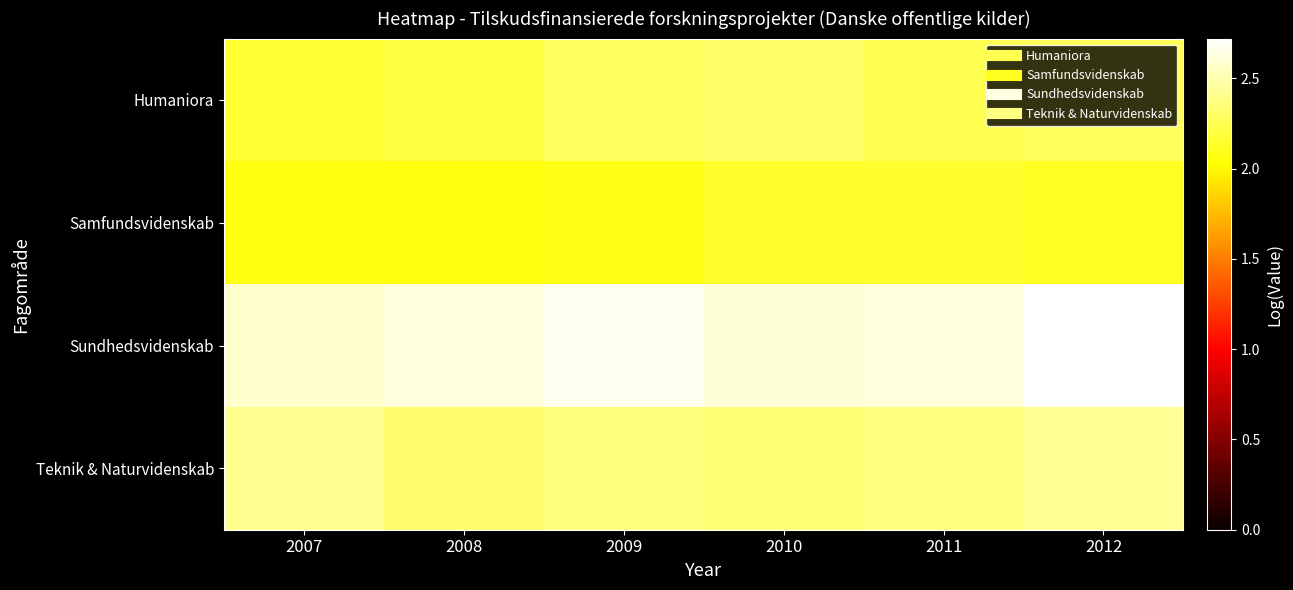

Which series has the largest total across all categories?

Sundhedsvidenskab